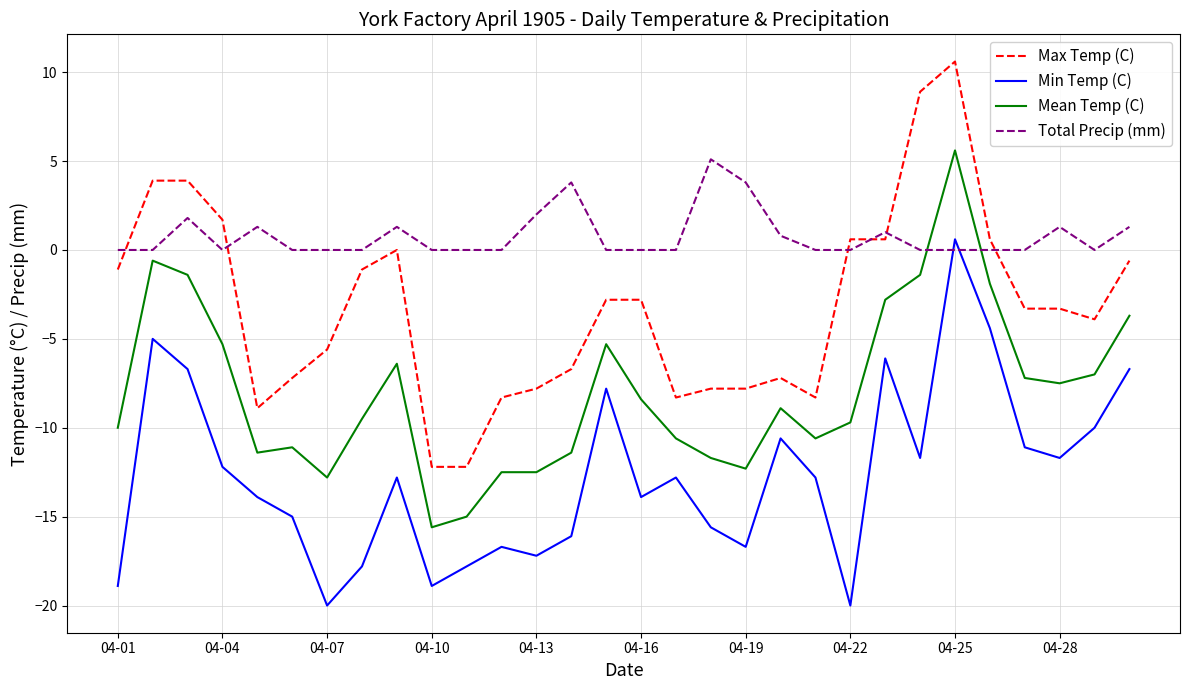

How many lines are shown in the chart?

4